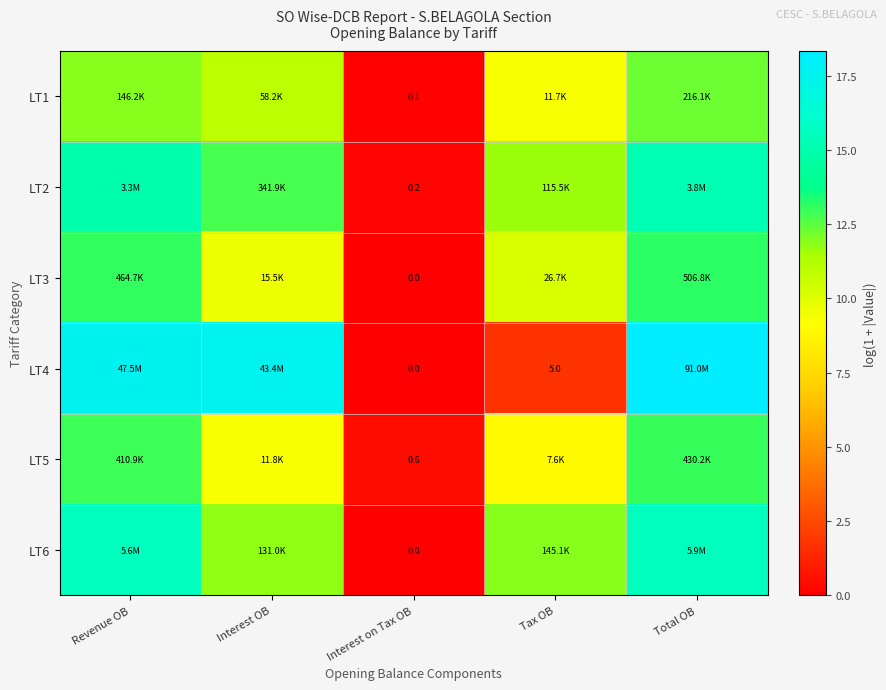

What is the total value across all series at Interest OB?

72.1